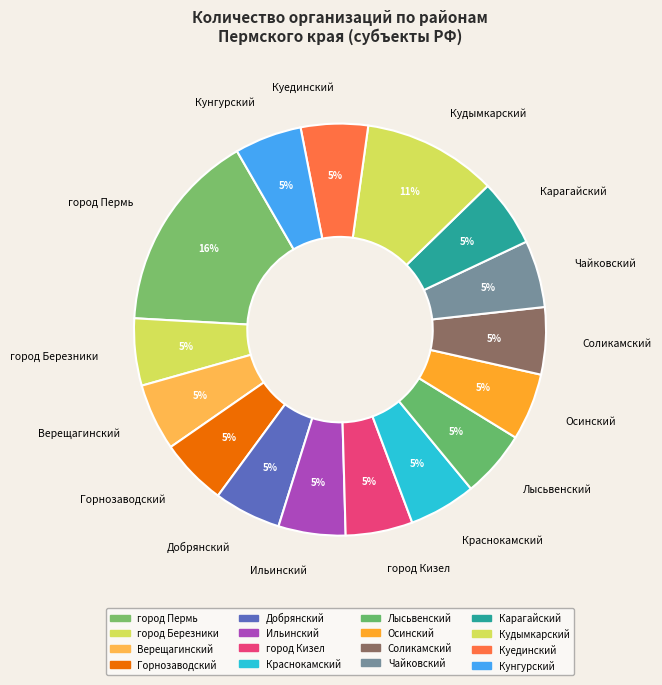

To the nearest percent, what is the average slice percentage?

6%